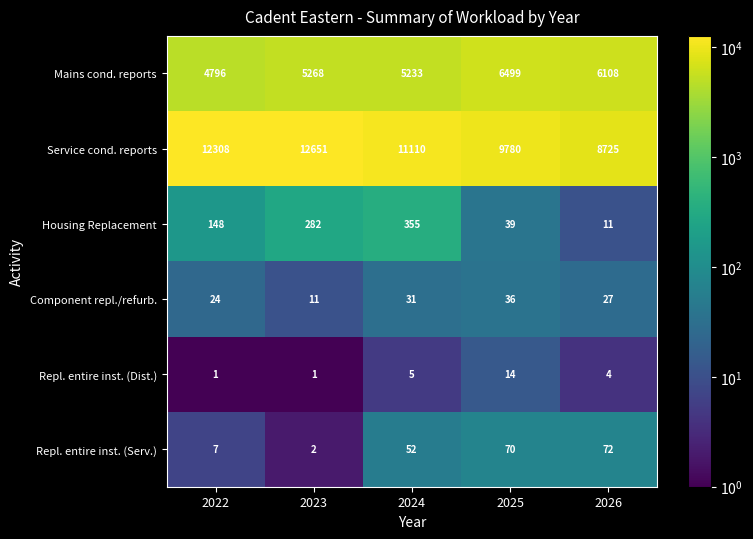

Where does the Service cond. reports series first go above 11110?

2022